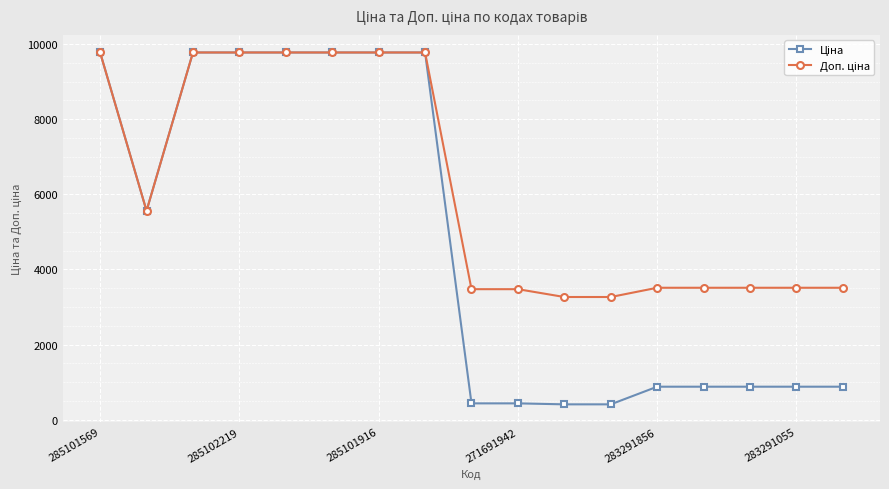

At how many categories does at least one series exceed 3745?

8